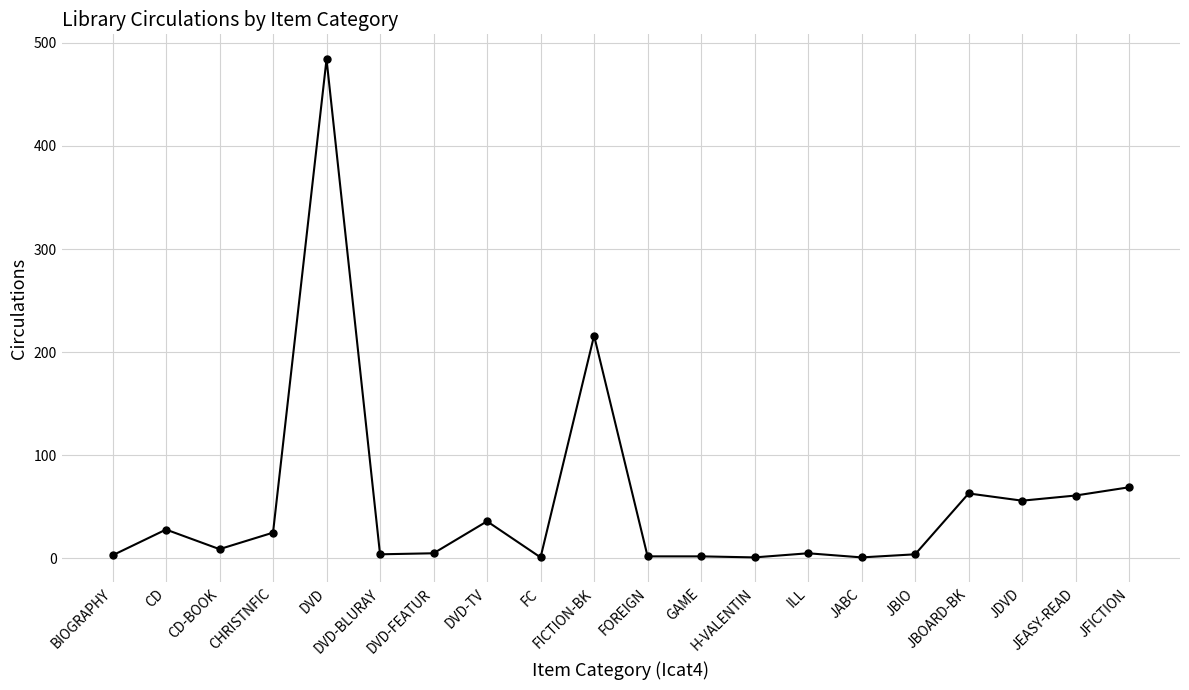

The chart shows a value of 9 at CD-BOOK. True or false?

True